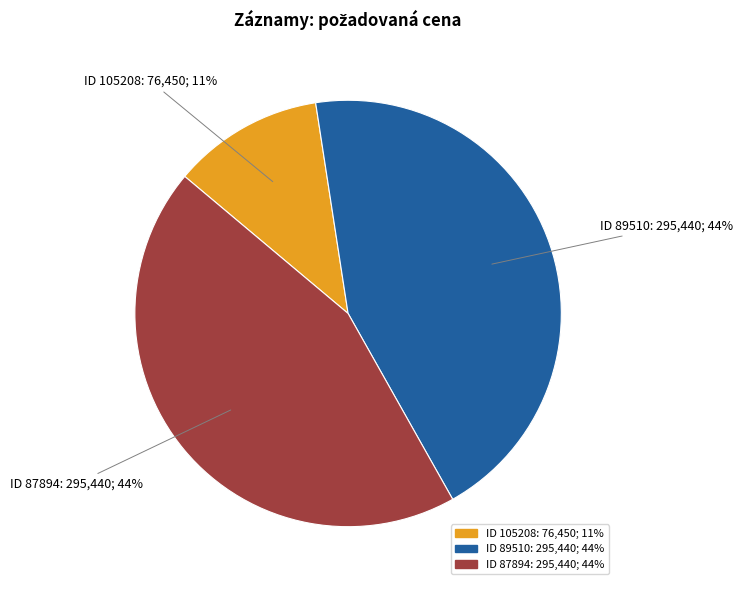

Is there a majority slice in this chart?

No